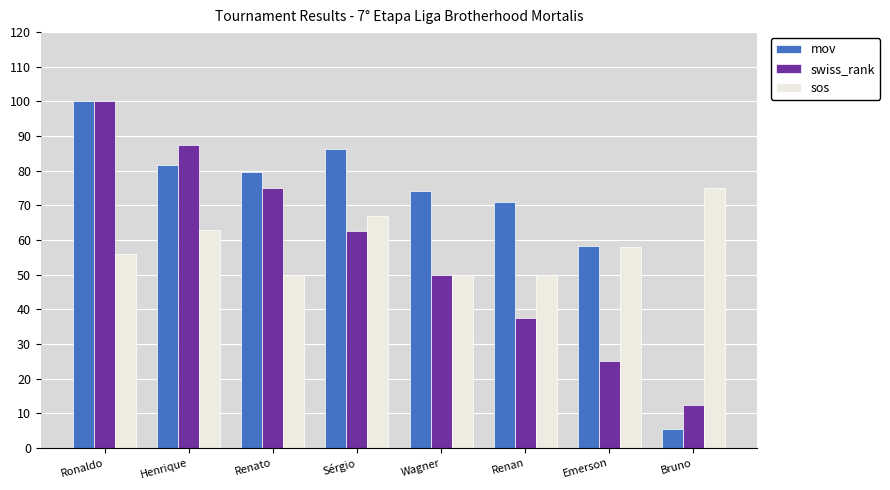

Is it true that sos equals 20.9 at Bruno?

False